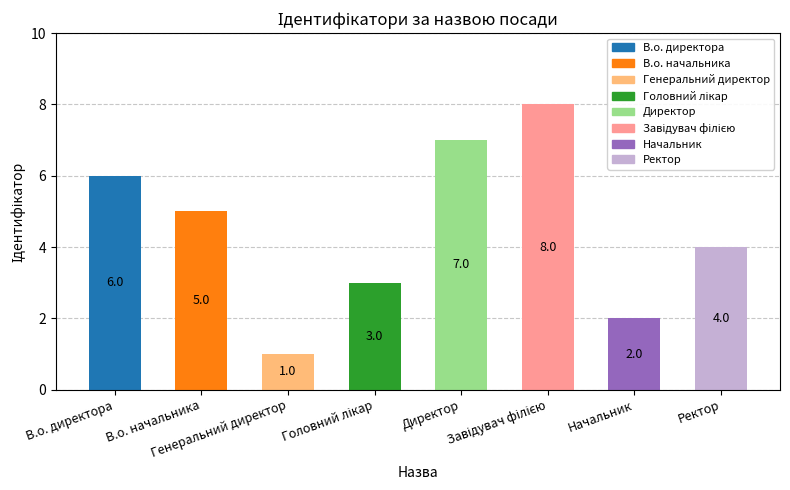

What is the smallest value displayed?

1